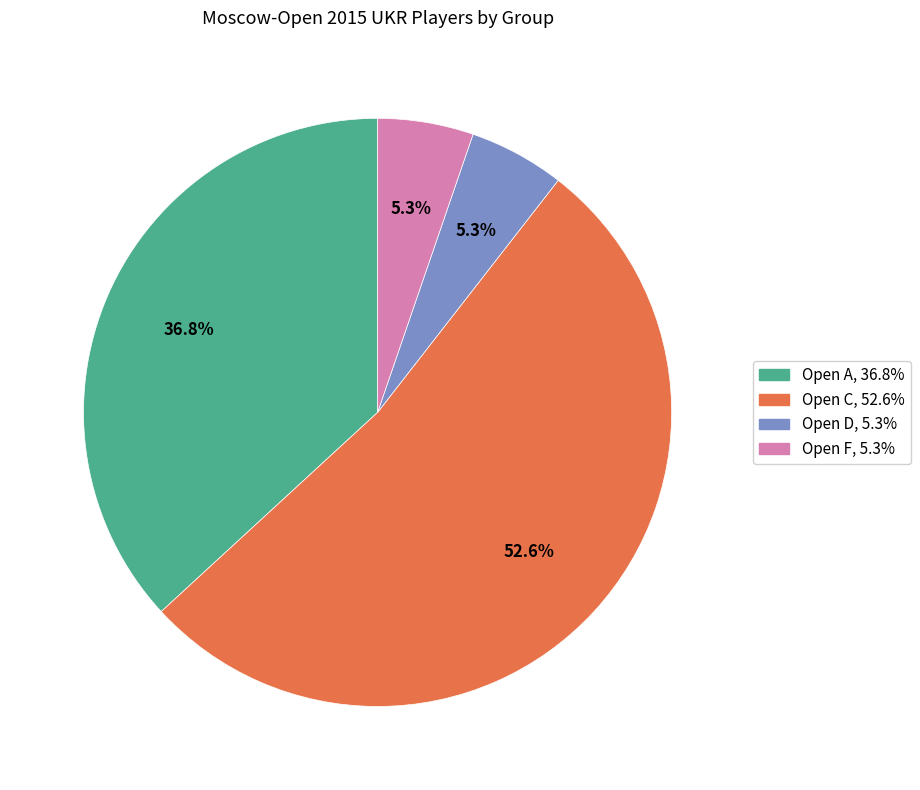

To the nearest percent, what percentage of the pie is Open F?

5%